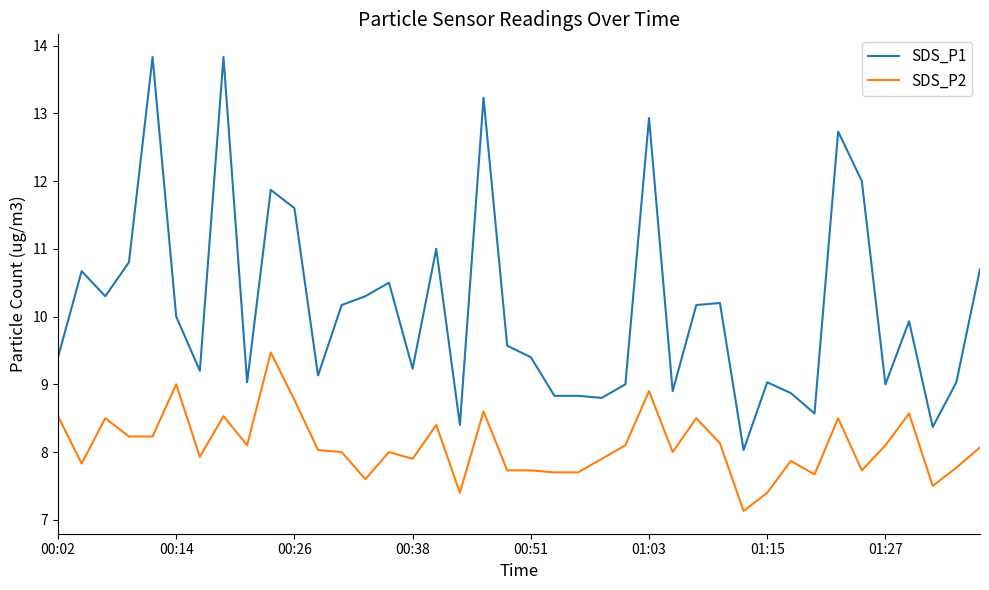

Which series has the largest total across all categories?

SDS_P1